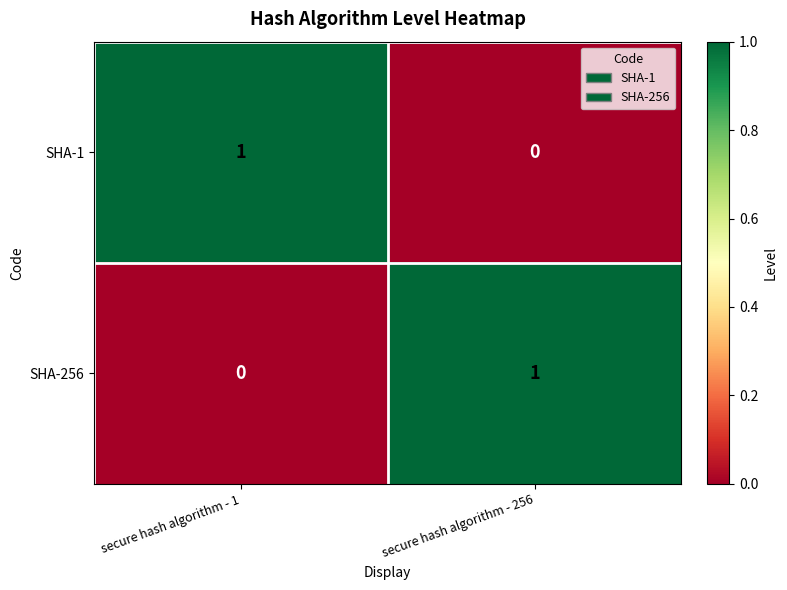

At which label is SHA-1 closest to 0?

secure hash algorithm - 256